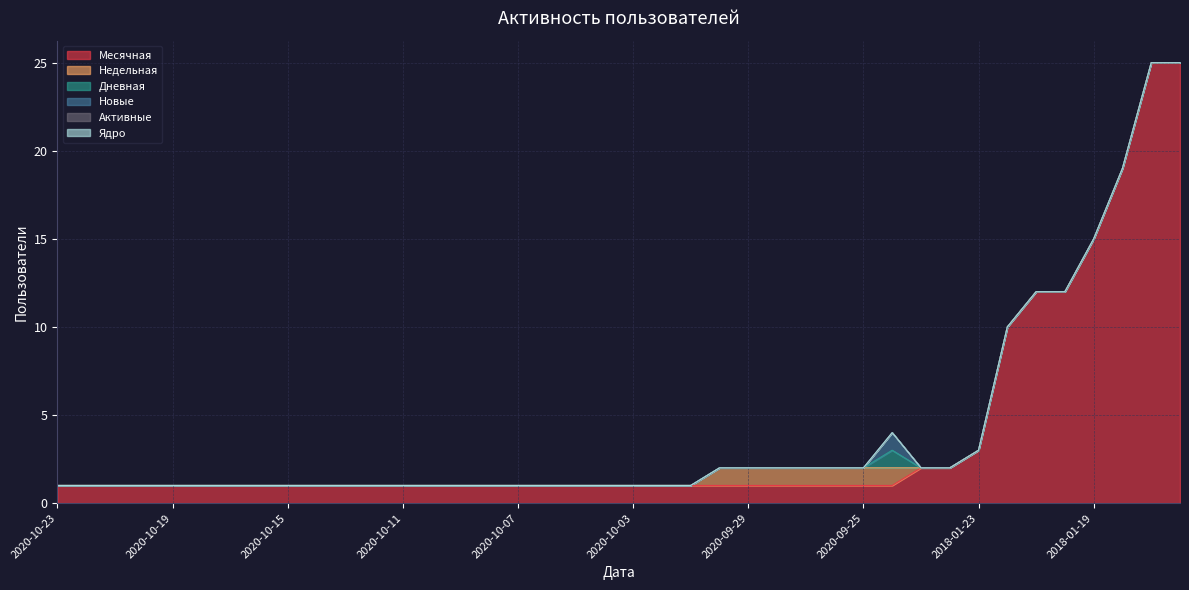

At which category is the sum across all series the highest?

2018-01-17